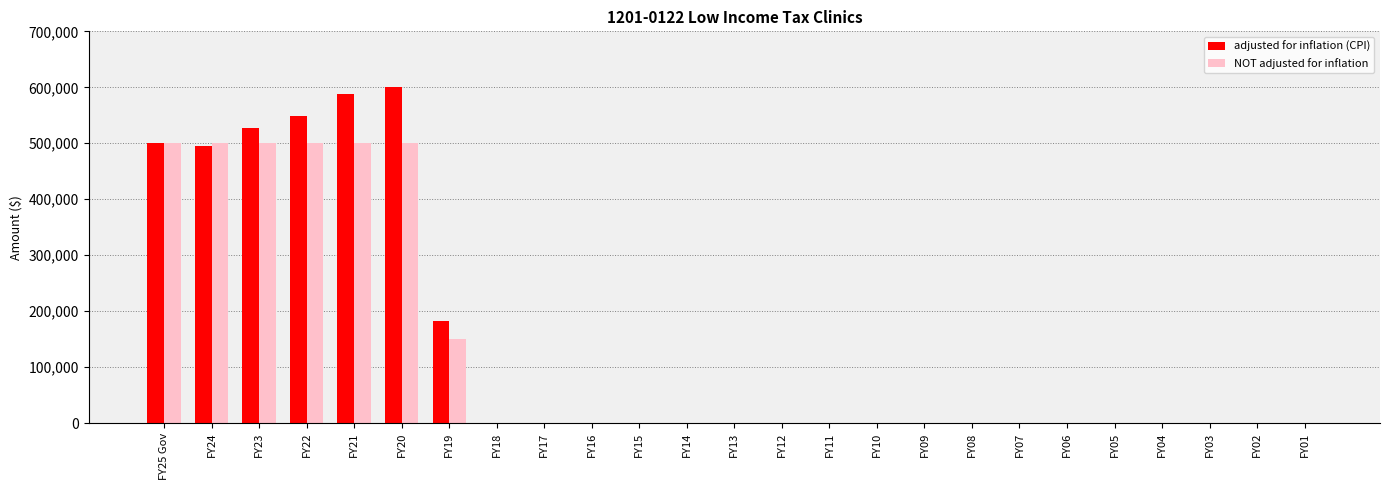

At which label is NOT adjusted for inflation closest to 250000?

FY19